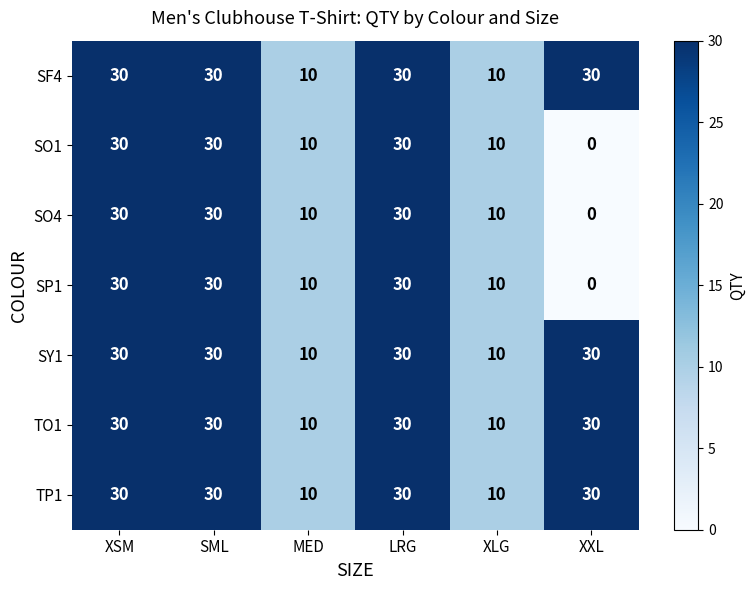

At how many categories does at least one series exceed 6?

6